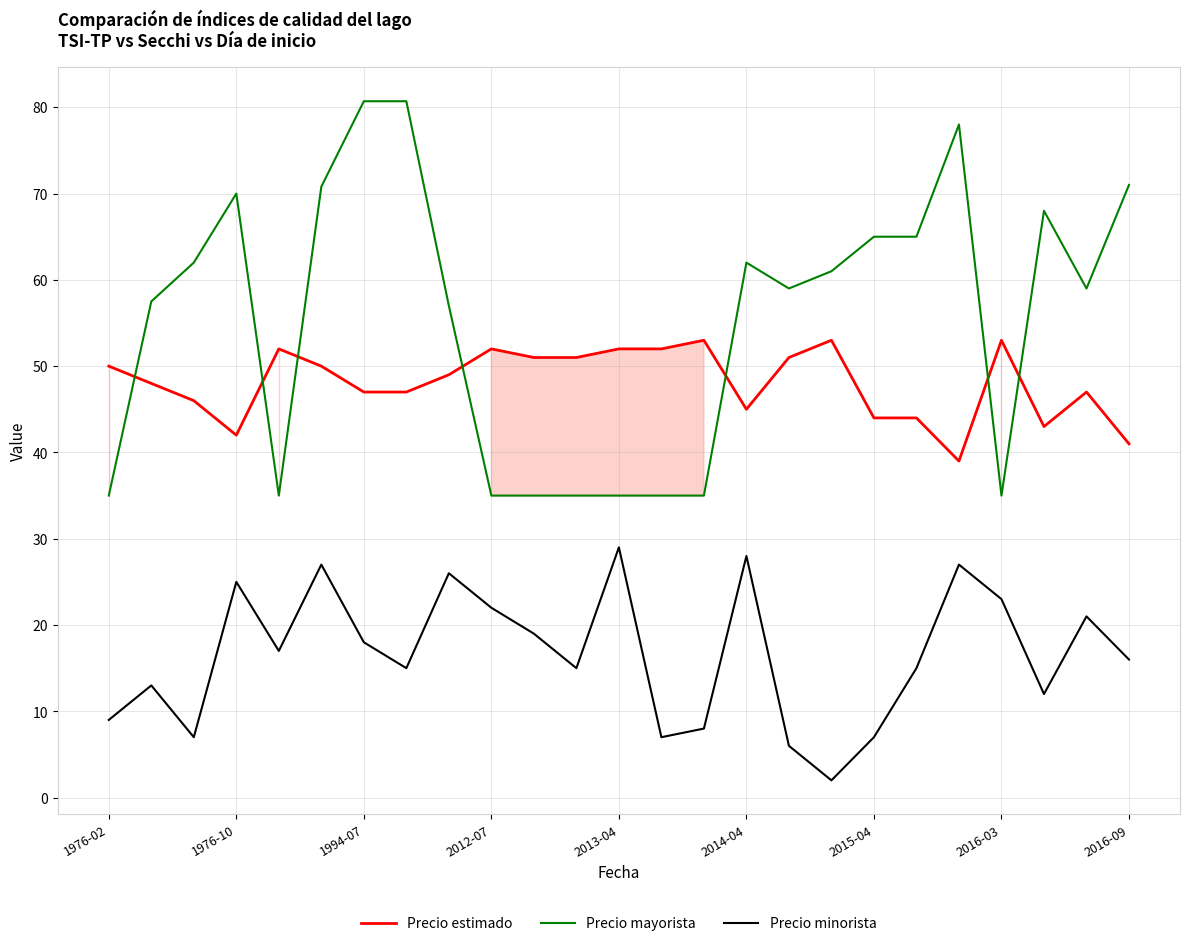

What is the maximum value for Precio estimado?

53.0